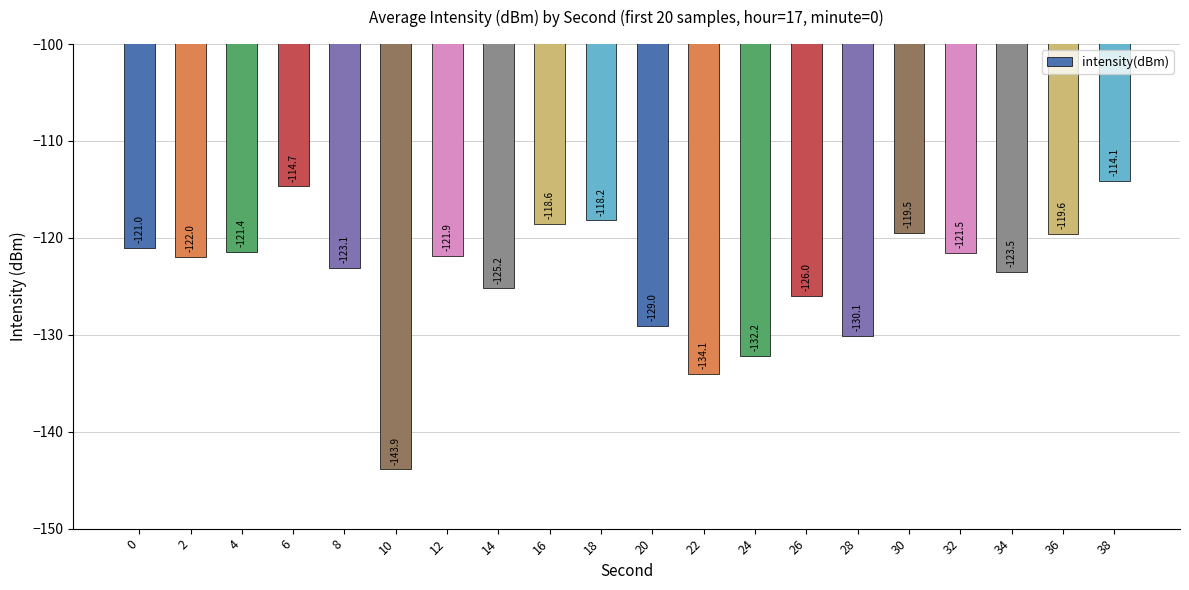

What is the average value?

-124.0